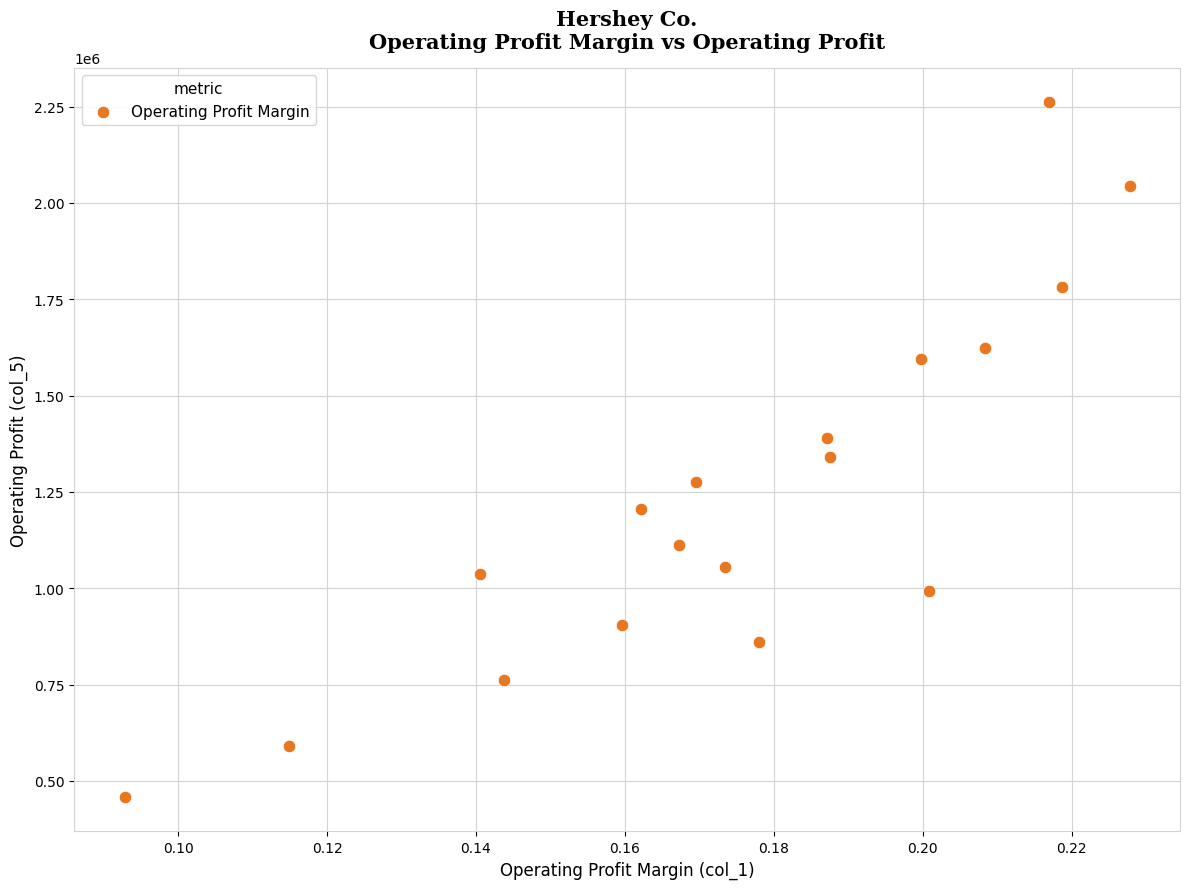

What is the range of Y values (max minus min)?

1801960